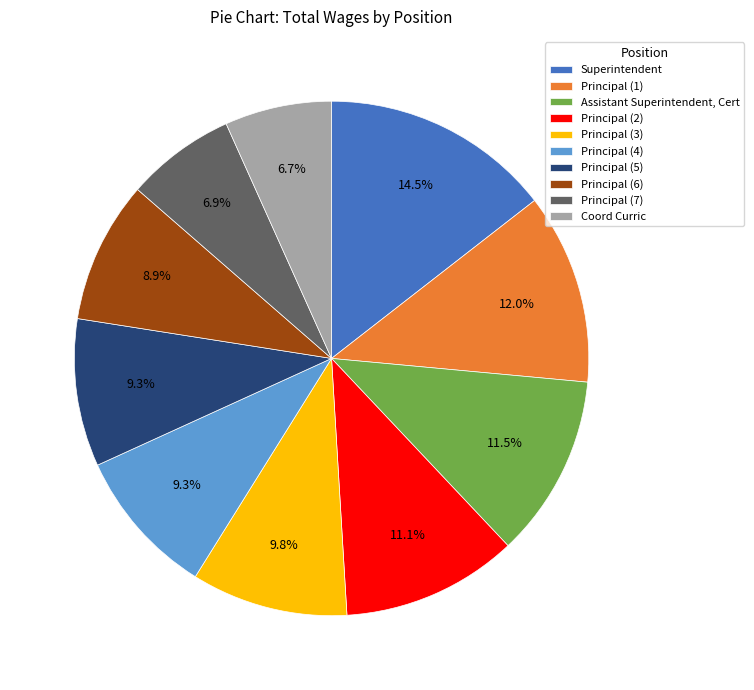

How many slices are in this pie chart?

10